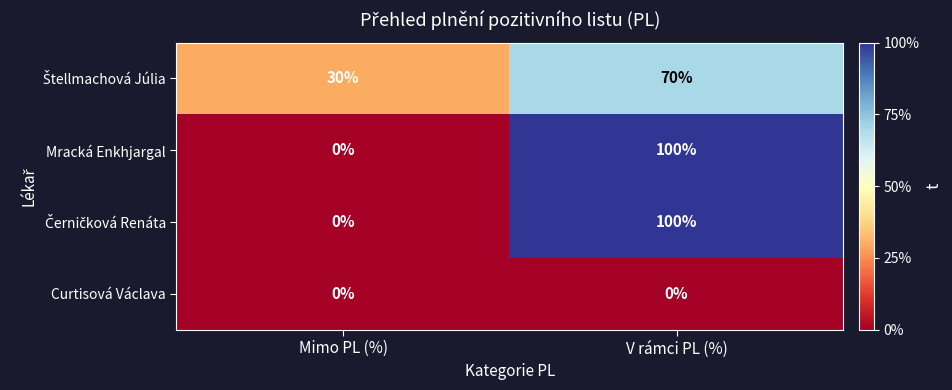

What is the sum of all Mracká Enkhjargal values?

100